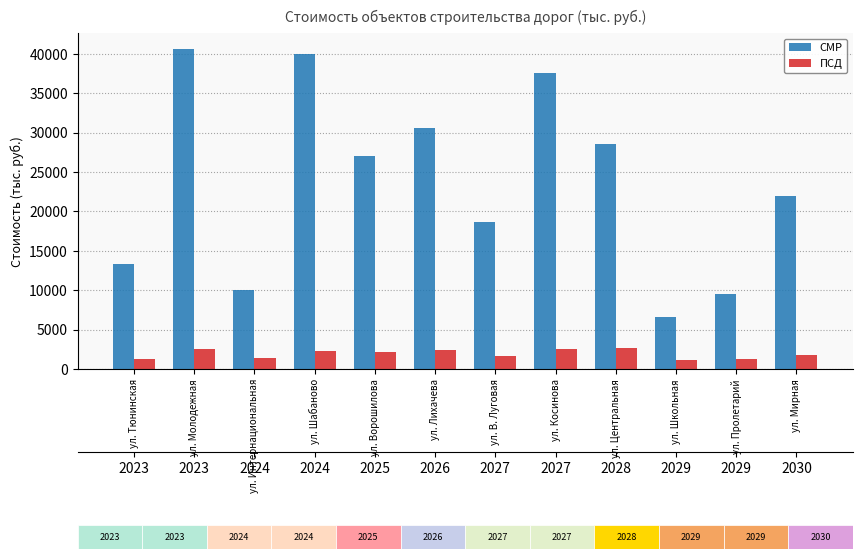

Which has a higher value, ул. Интернациональная or ул. Центральная?

ул. Центральная